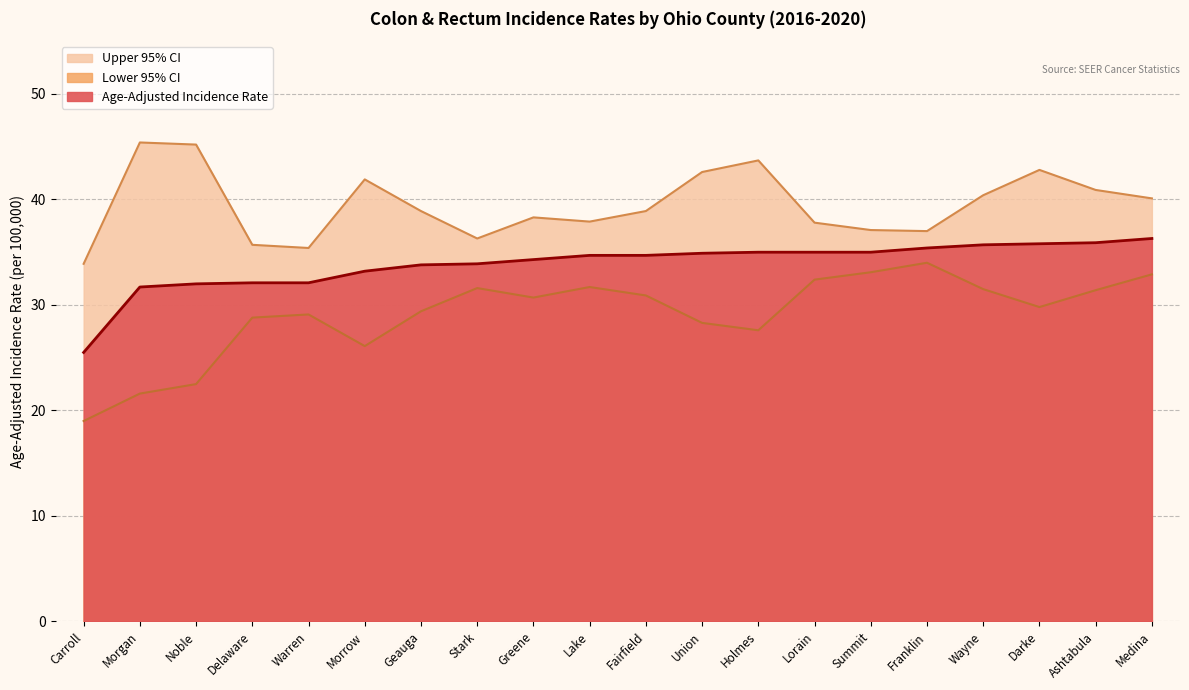

At which label does Upper 95% CI first exceed 38?

Morgan